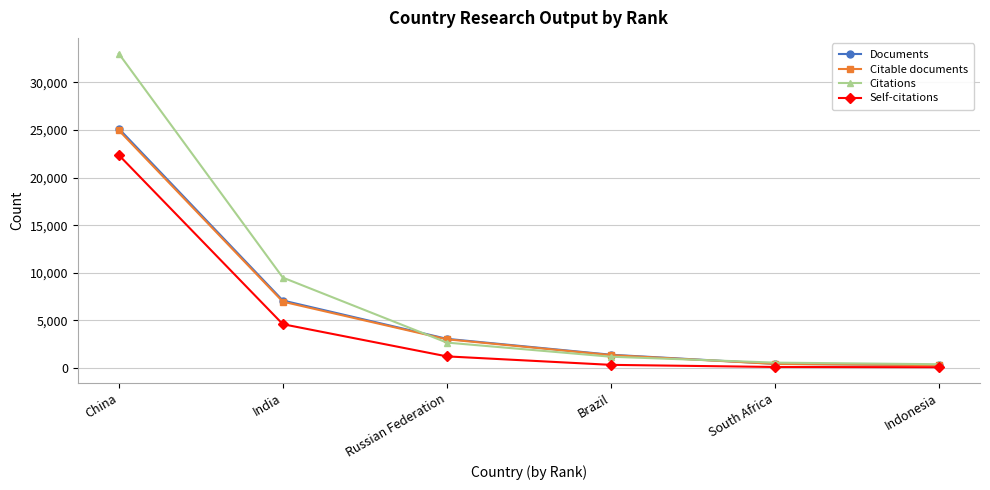

At how many categories does at least one series exceed 1854?

3